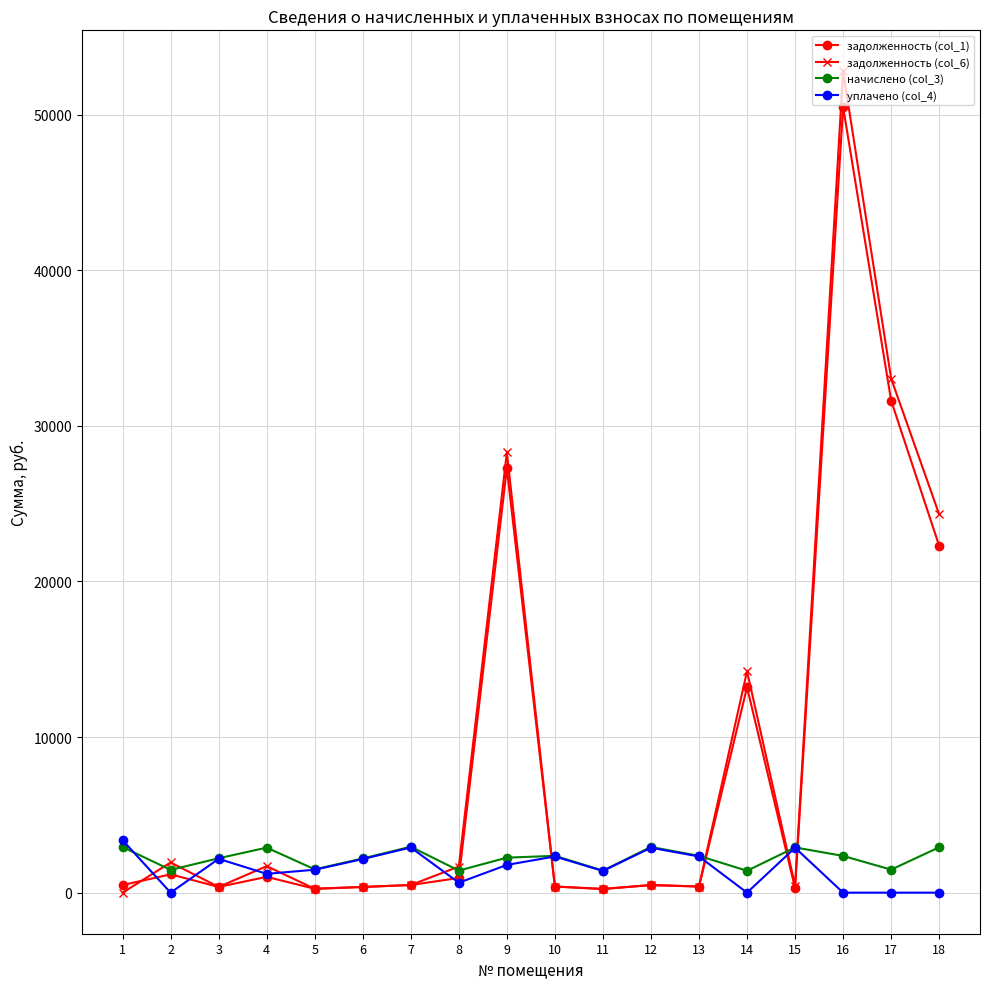

Is it true that задолженность (col_1) equals 368.3 at 3?

True